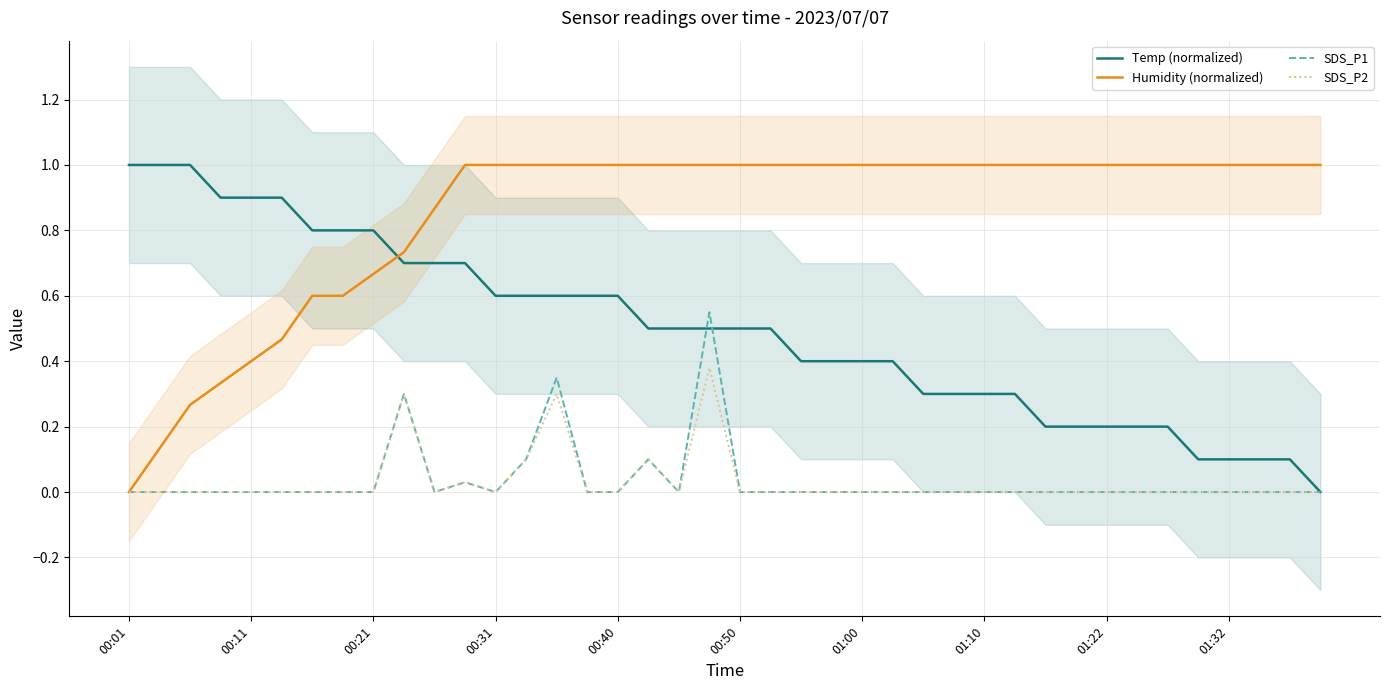

At how many categories does at least one series exceed 0?

40